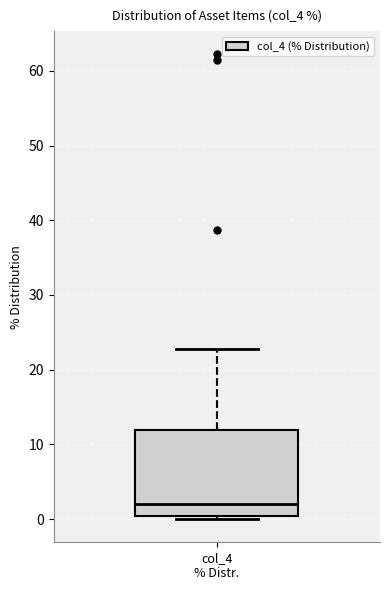

Transcribe this box plot: give where the median line is, the range the box spans, and where the two whiskers end, as read against the y-axis. The values are not printed on the chart, so give them approximately, as read against the axis.

median 2, box 0 to 12, whiskers 0 (just below the box's lower edge) to 23